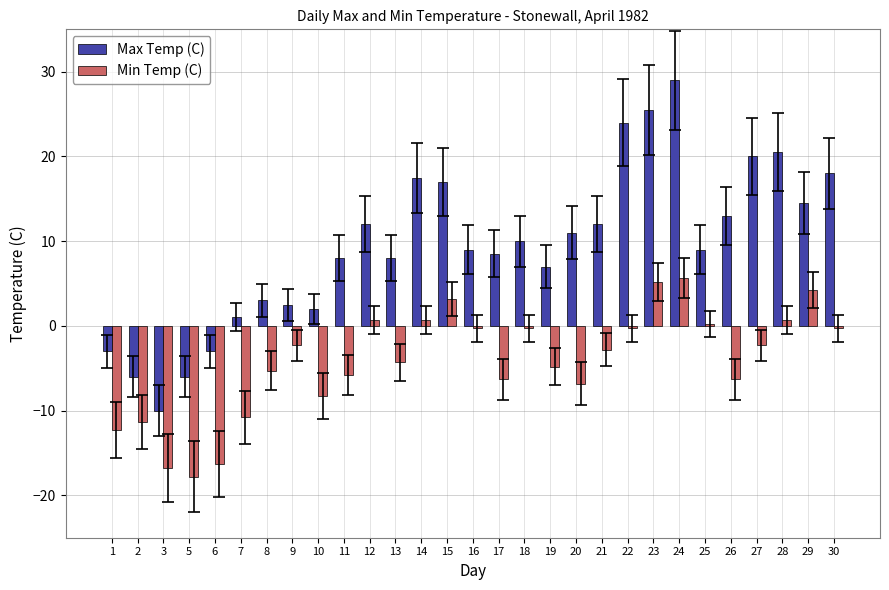

List the series in order of their overall mean, highest first.

Max Temp (C), Min Temp (C)